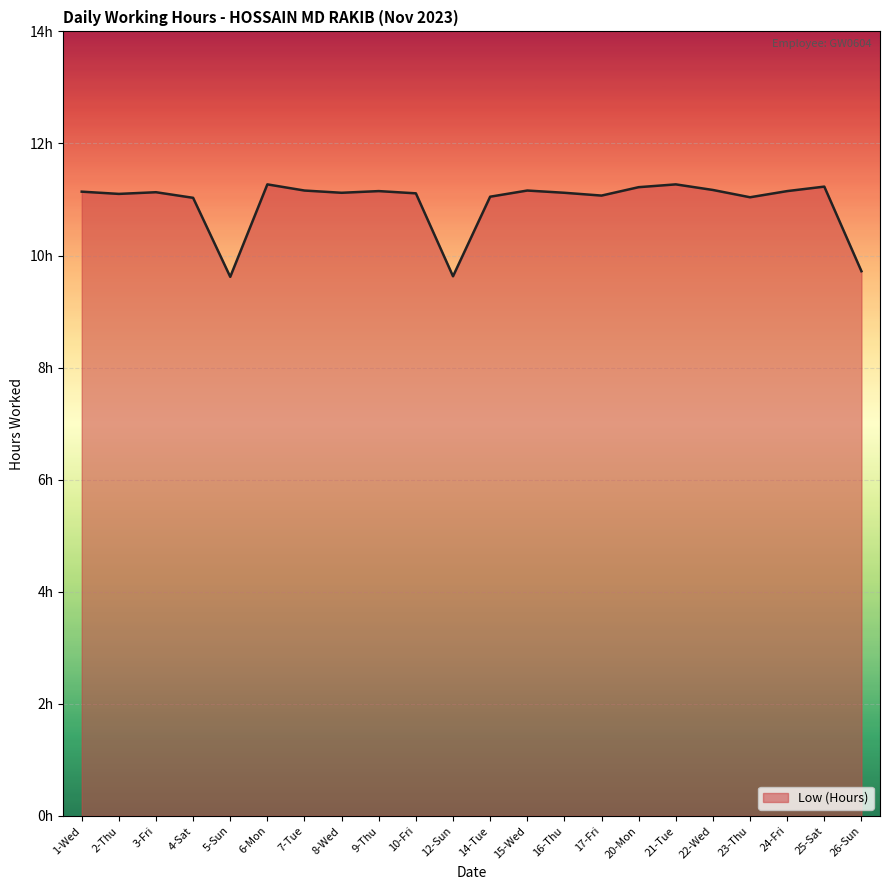

What is the maximum value shown in the chart?

11.3